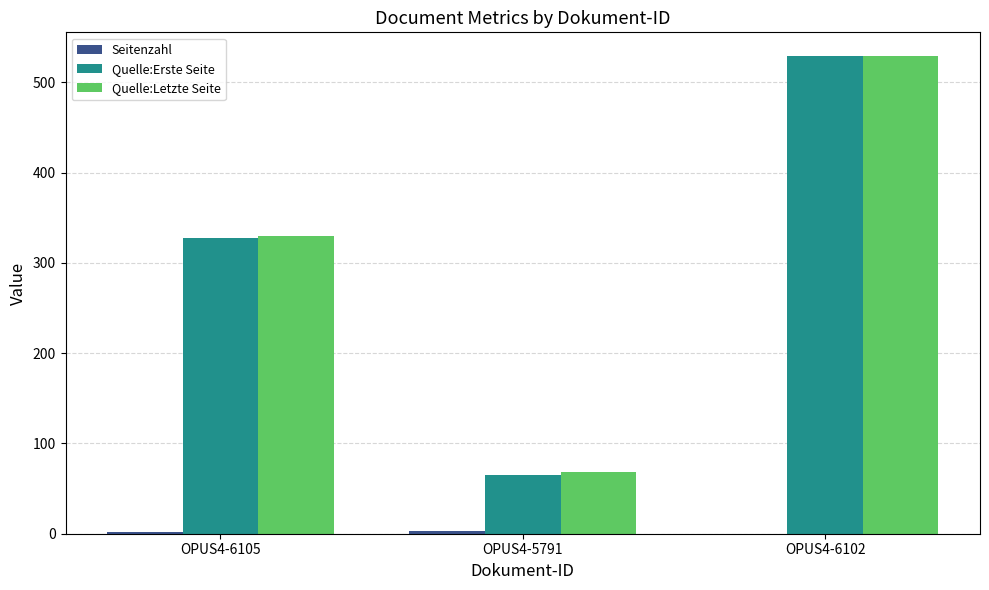

How many groups of bars are there?

3